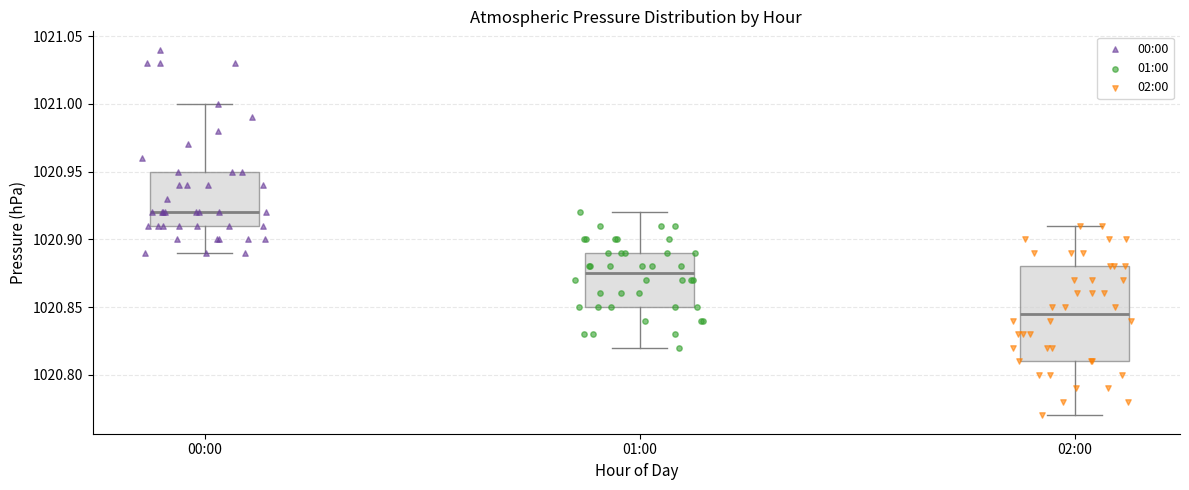

Where is the upper edge of the box for 02:00 on the y-axis? The values are not printed on the chart, so give them approximately, as read against the axis.

1020.880